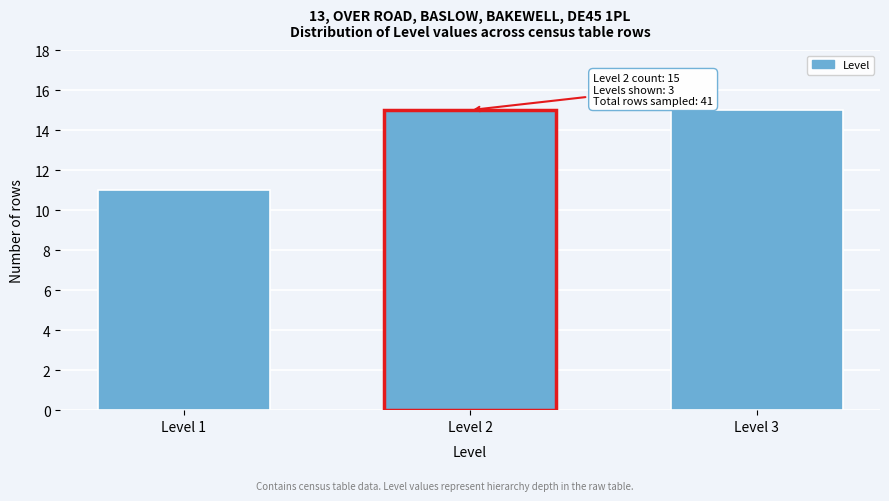

Reading left to right, extract all data points from this chart.

11	15	15